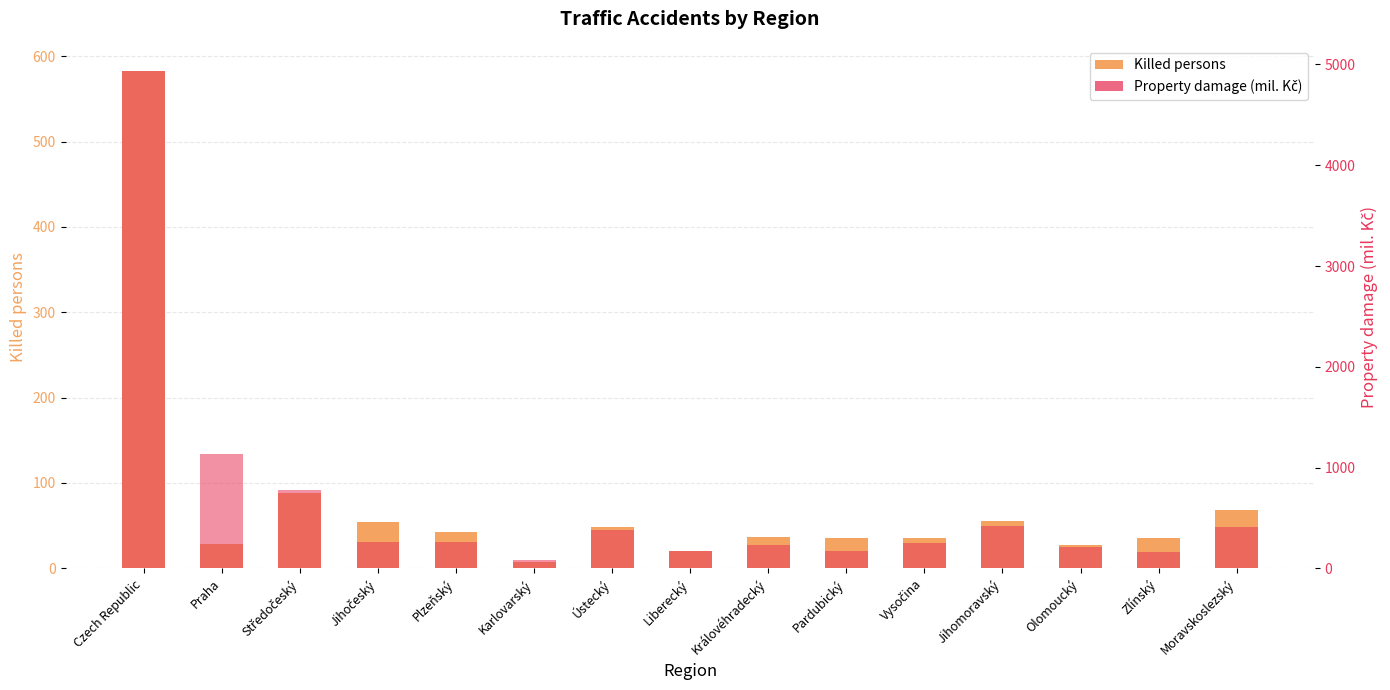

Which series has the largest range (max minus min)?

Killed persons